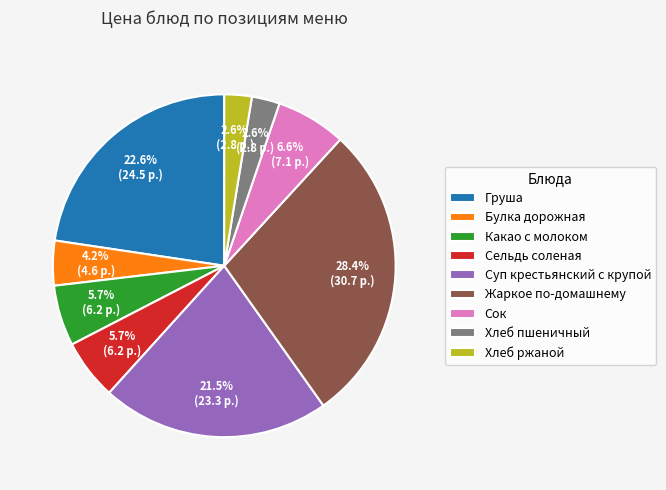

To the nearest percent, what percentage of the pie is Хлеб ржаной?

3%